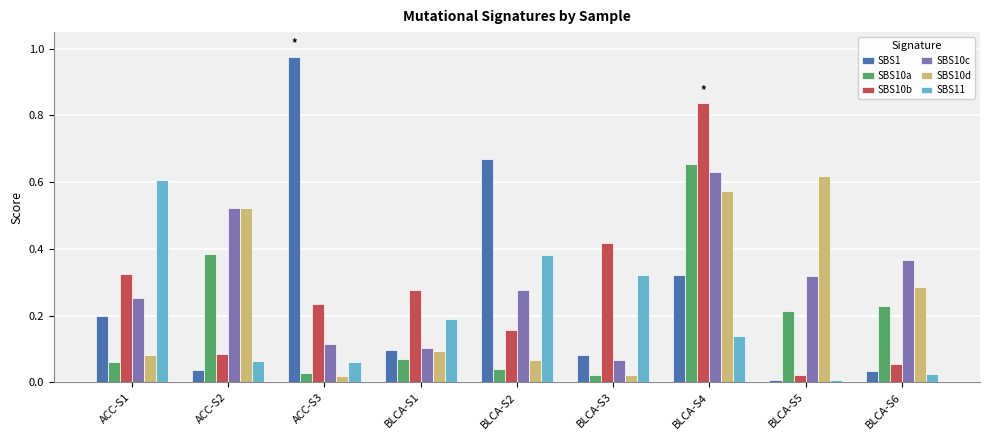

Are the bars grouped side by side (vs. stacked)?

Yes